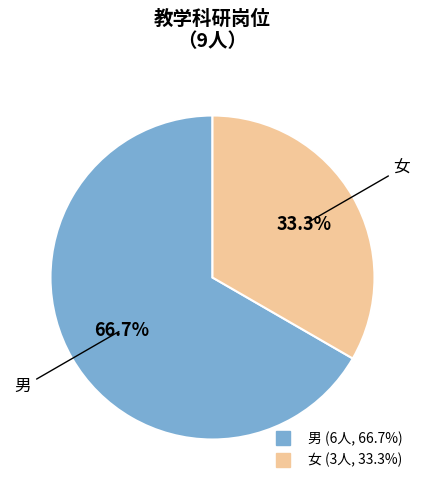

Count the number of slices in the pie.

2